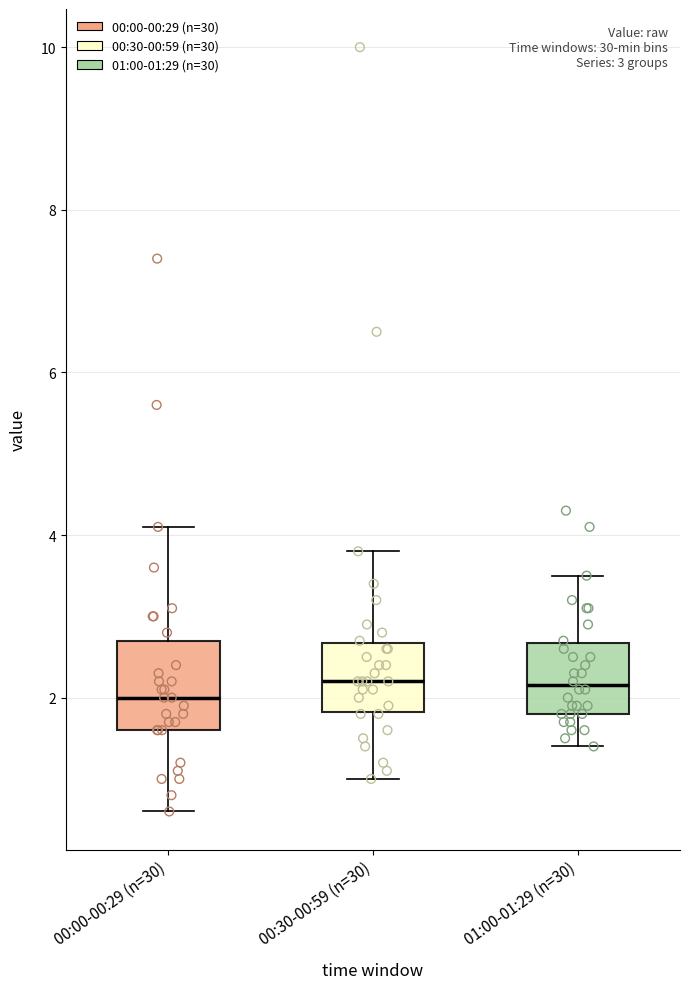

Which box is the tallest, from its lower edge to its upper edge?

00:00-00:29 (n=30)